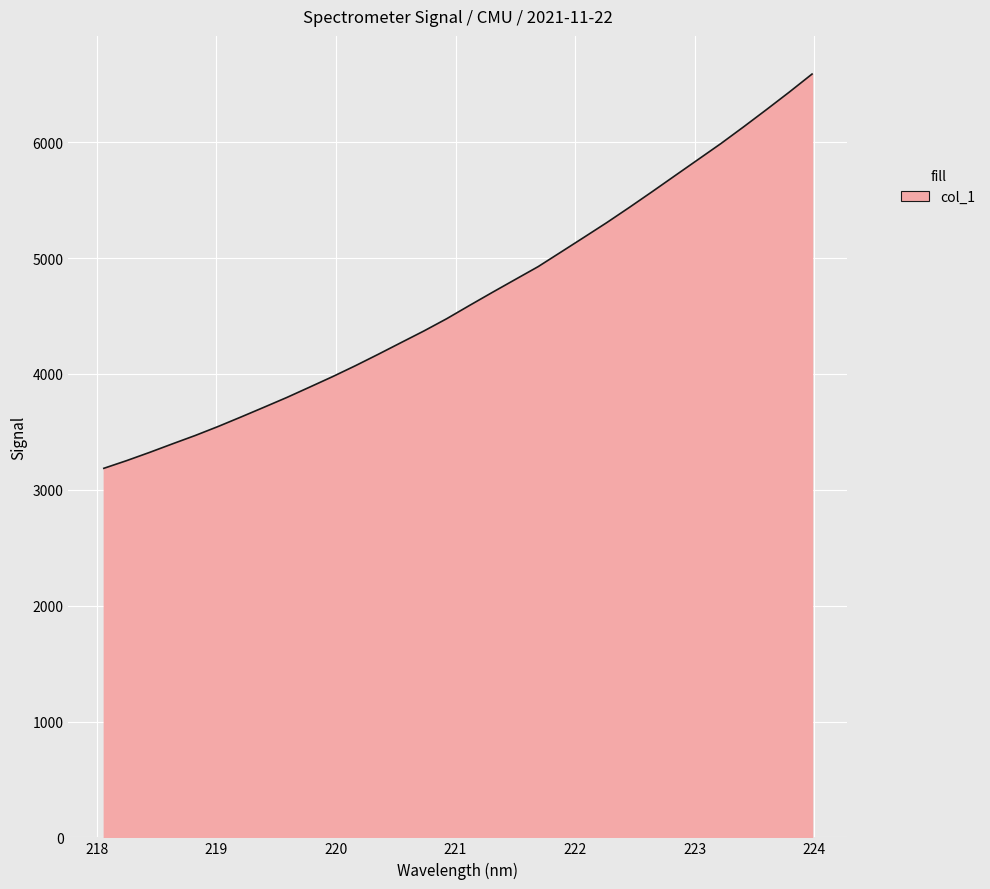

What is the greatest value displayed?

6588.9